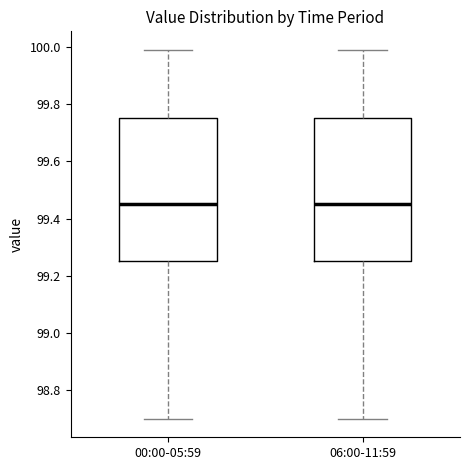

Where is the lower edge of the box for 00:00-05:59 on the y-axis? The values are not printed on the chart, so give them approximately, as read against the axis.

99.26